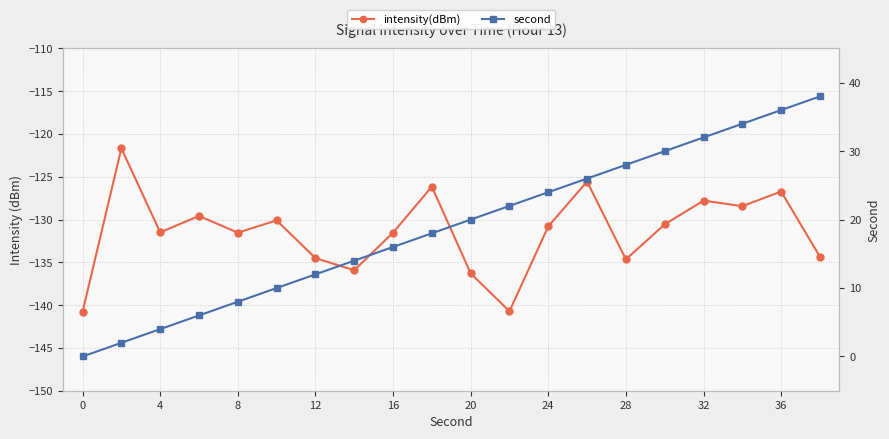

Reading left to right, list all the values displayed in this chart.

intensity(dBm): -140.8	-121.7	-131.5	-129.6	-131.5	-130.1	-134.5	-135.9	-131.5	-126.1	-136.3	-140.7	-130.8	-125.6	-134.6	-130.6	-127.8	-128.4	-126.7	-134.3
second: 0.0	2.0	4.0	6.0	8.0	10.0	12.0	14.0	16.0	18.0	20.0	22.0	24.0	26.0	28.0	30.0	32.0	34.0	36.0	38.0